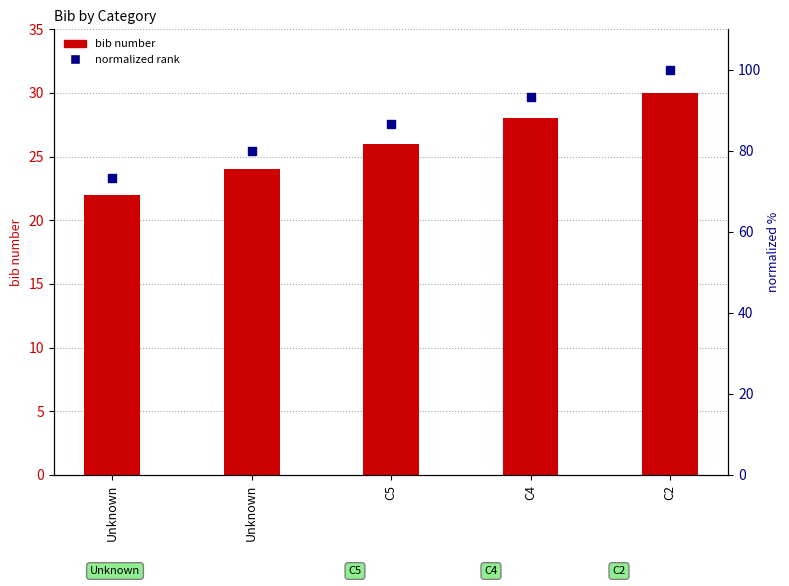

At how many categories does at least one series exceed 98?

1